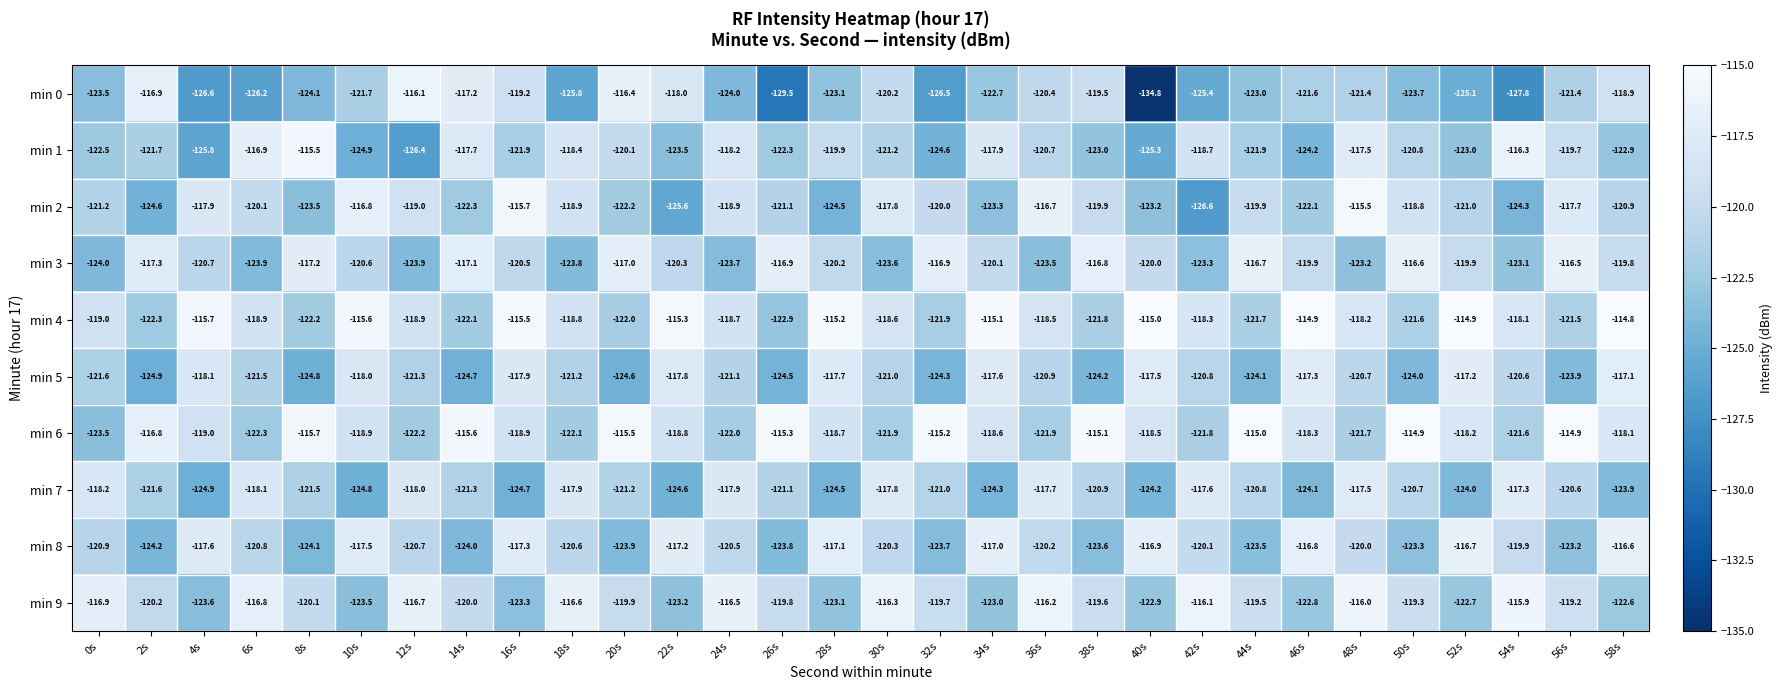

True or false: min 5 has a value of -121.5 at 6s.

True